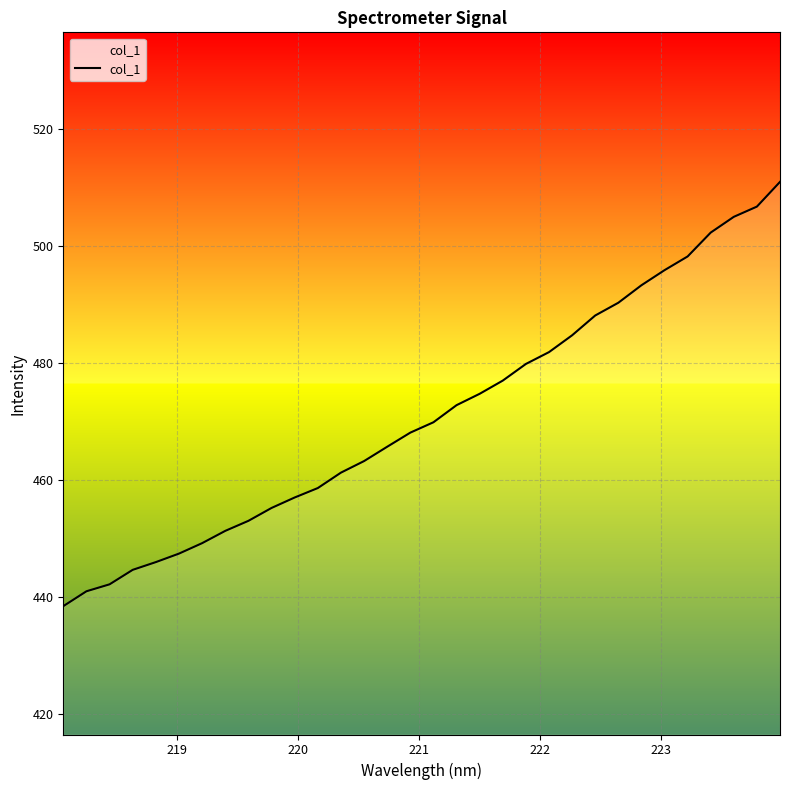

What is the difference between the maximum and minimum values?

72.5